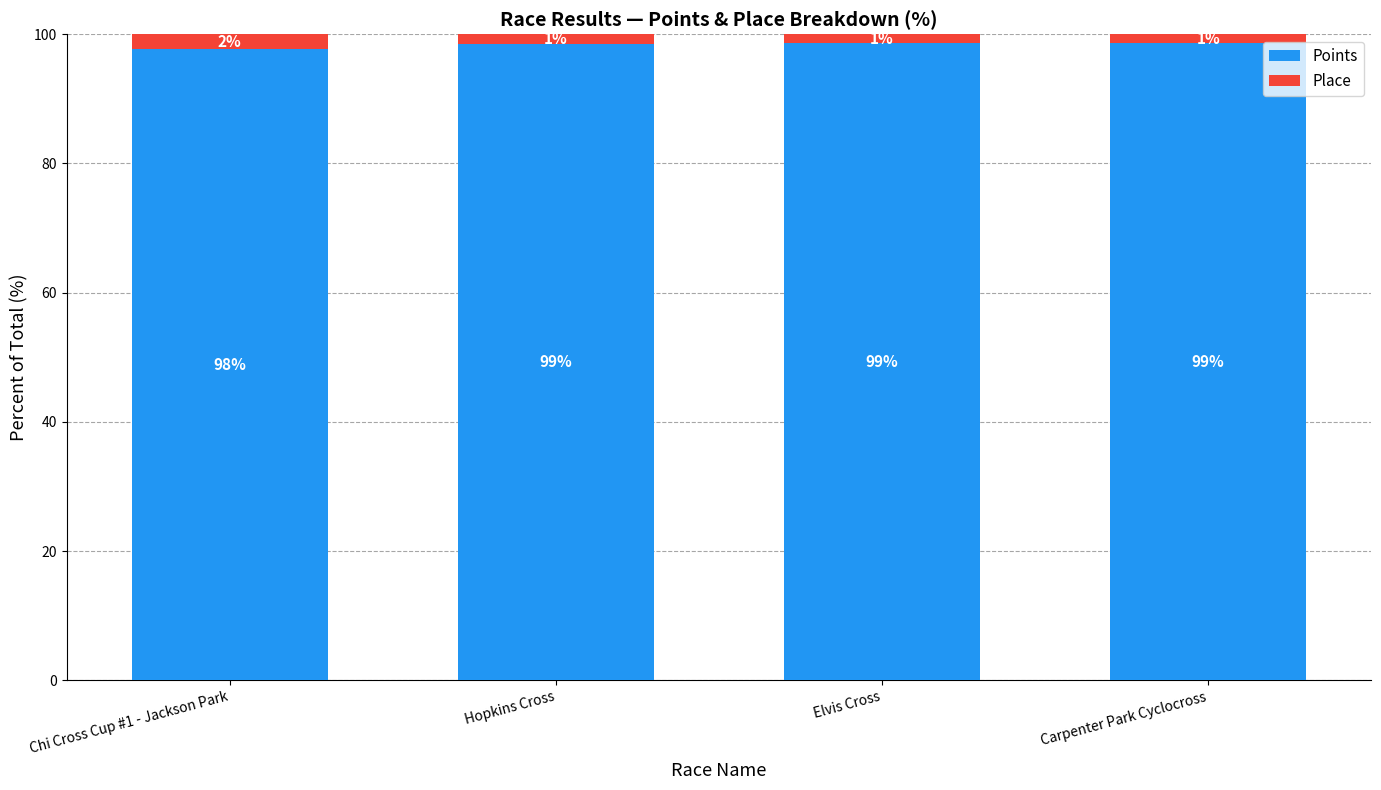

What is the total value across all series at Elvis Cross?

100.0